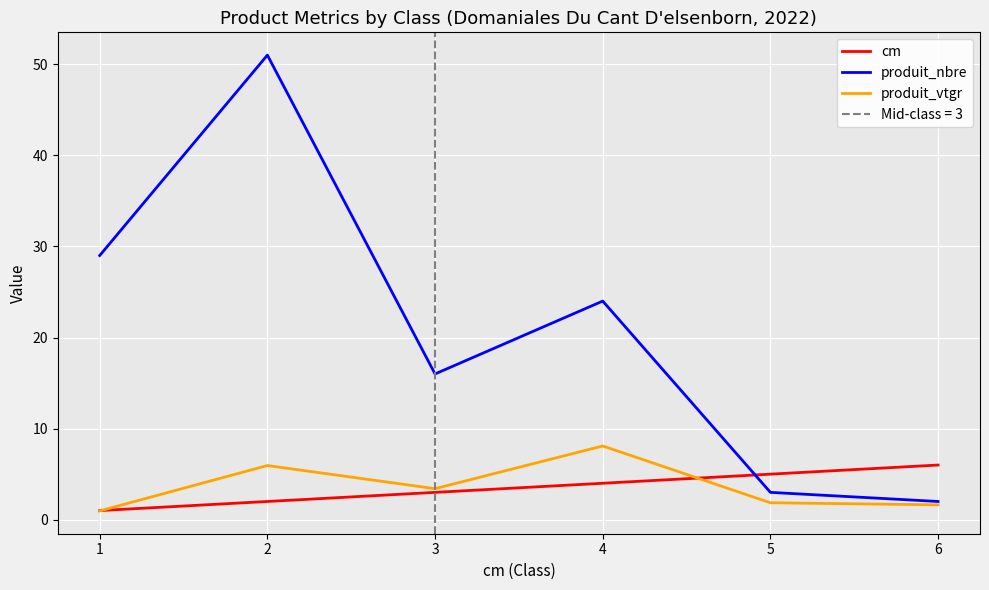

How many intersections are there between produit_nbre and cm?

1